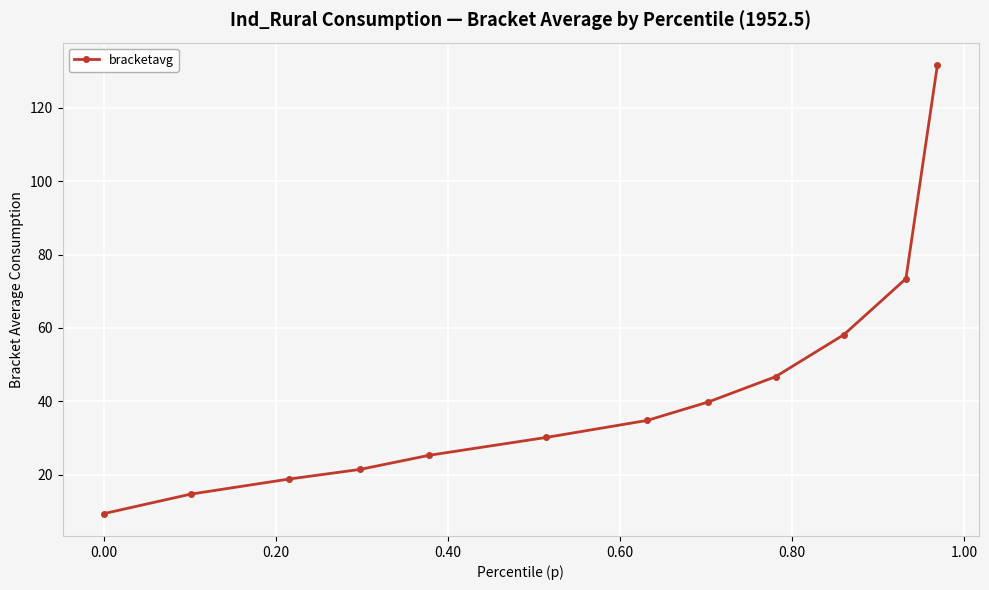

Reading left to right, transcribe all the data shown in this chart.

9.3	14.6	18.8	21.4	25.2	30.1	34.8	39.8	46.7	58.1	73.4	131.7